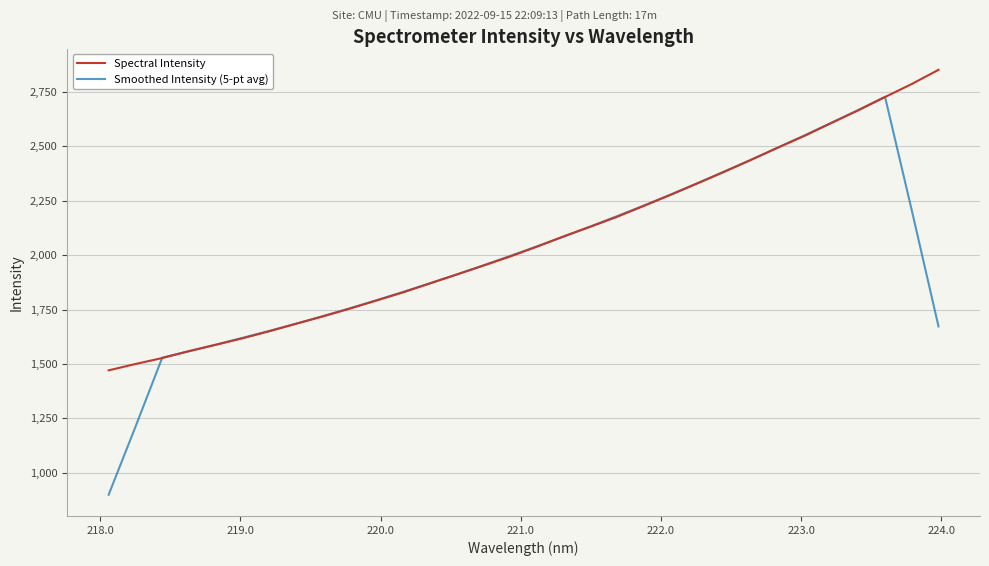

What is the lowest value of the Smoothed Intensity (5-pt avg) series?

899.6